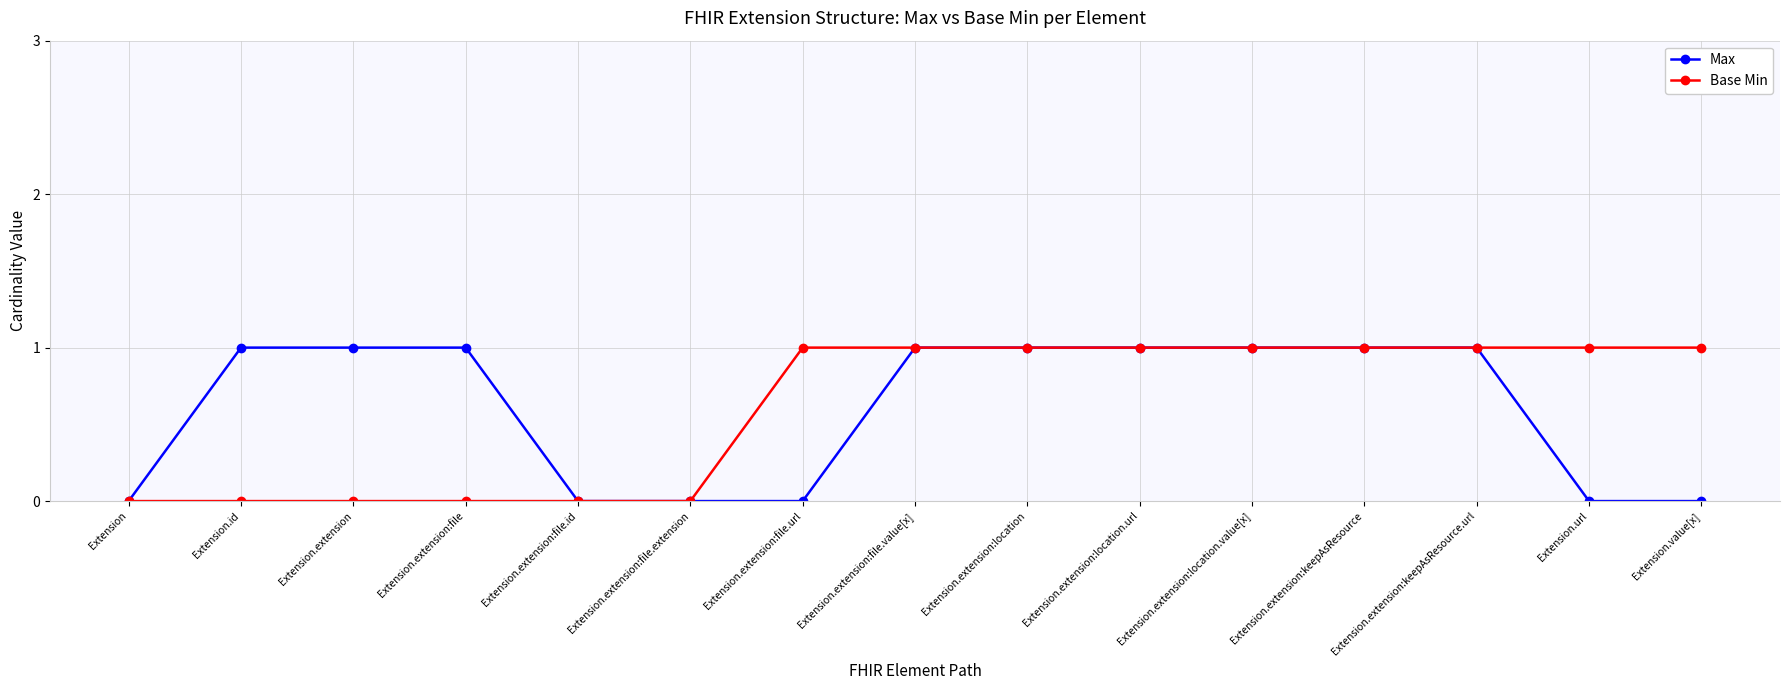

What is the maximum value shown in the chart?

1